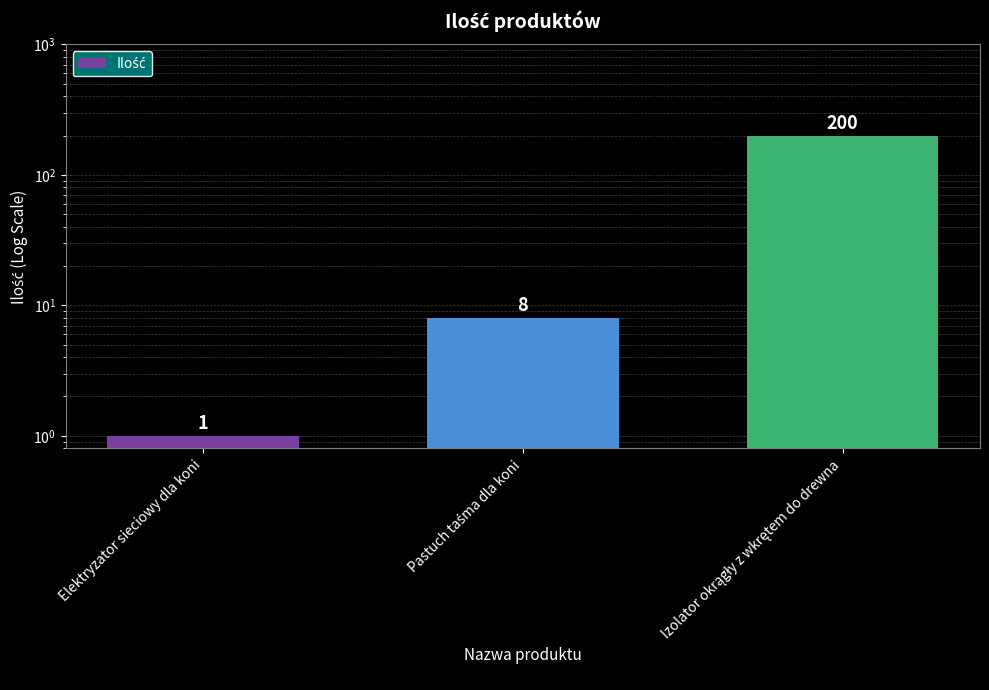

Is it true that the value at Pastuch taśma dla koni is 8?

True